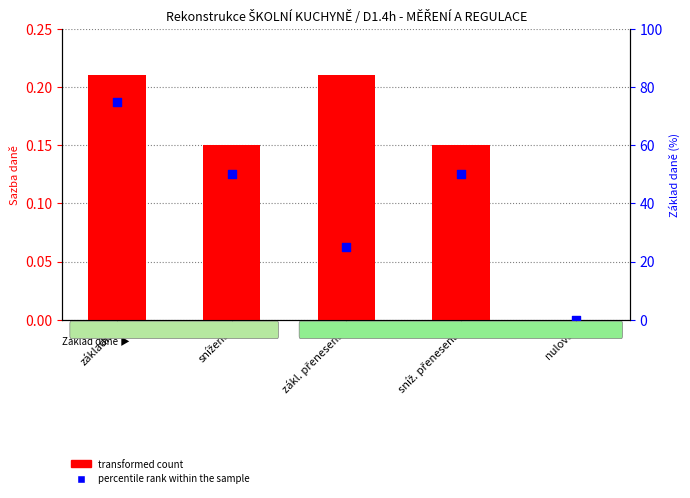

Is the value of percentile rank within the sample at nulová greater than the value of transformed count at snížená?

No